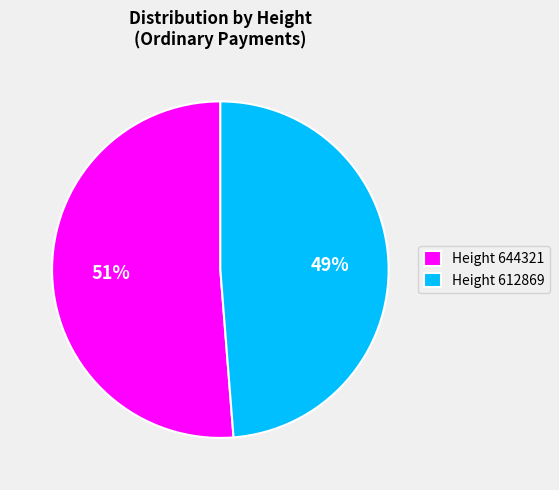

To the nearest percent, what is the average slice percentage?

50%